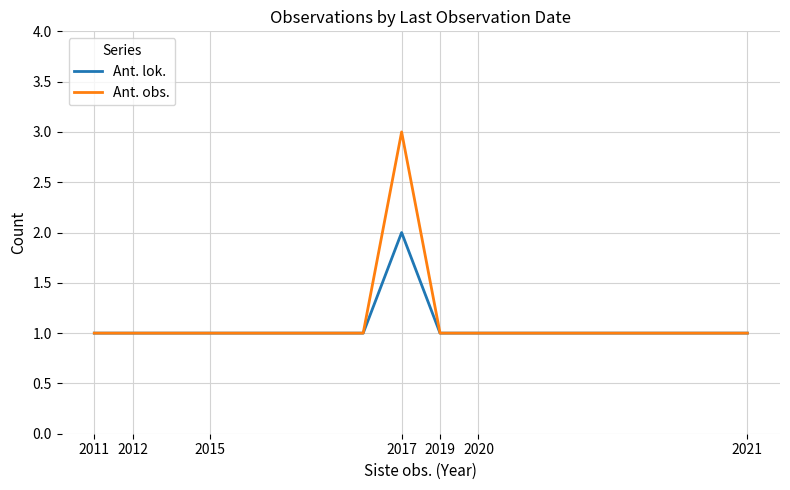

What is the maximum value for Ant. obs.?

3